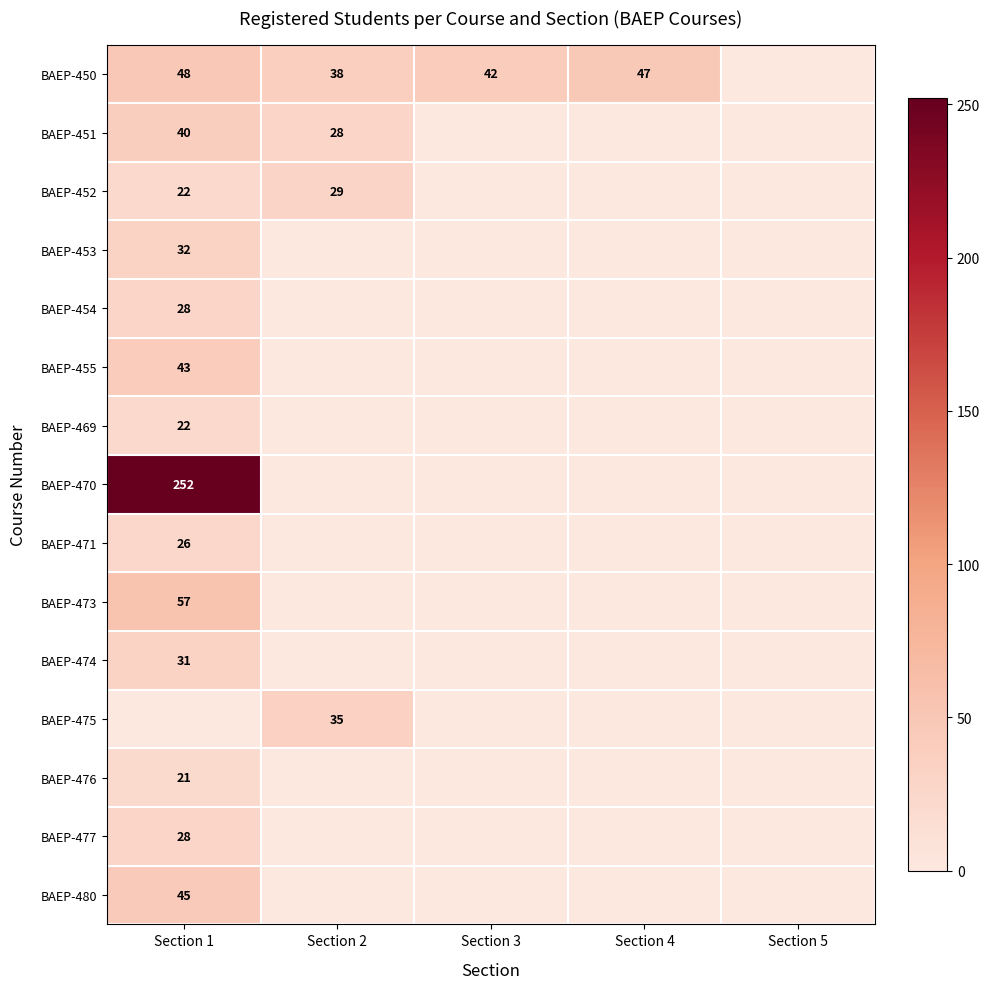

Count the number of categories in the chart.

5